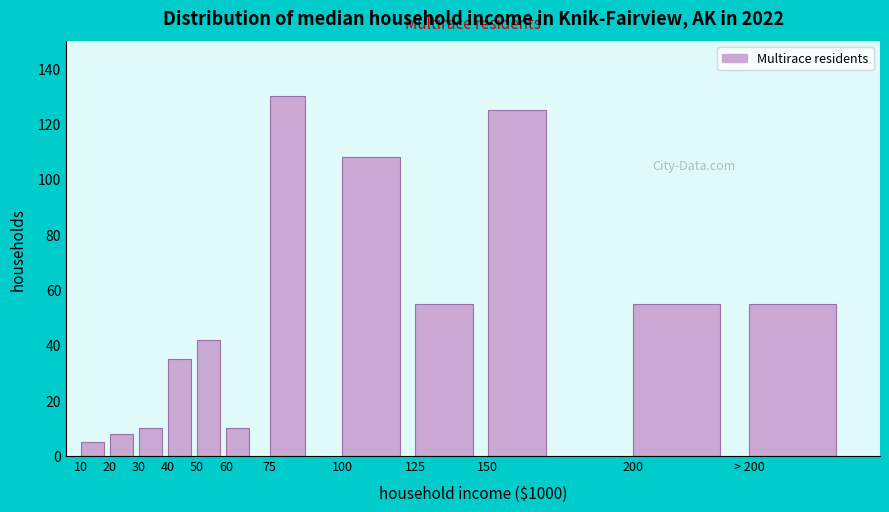

Reading left to right, extract all data points from this chart.

5	8	10	35	42	10	130	108	55	125	55	55